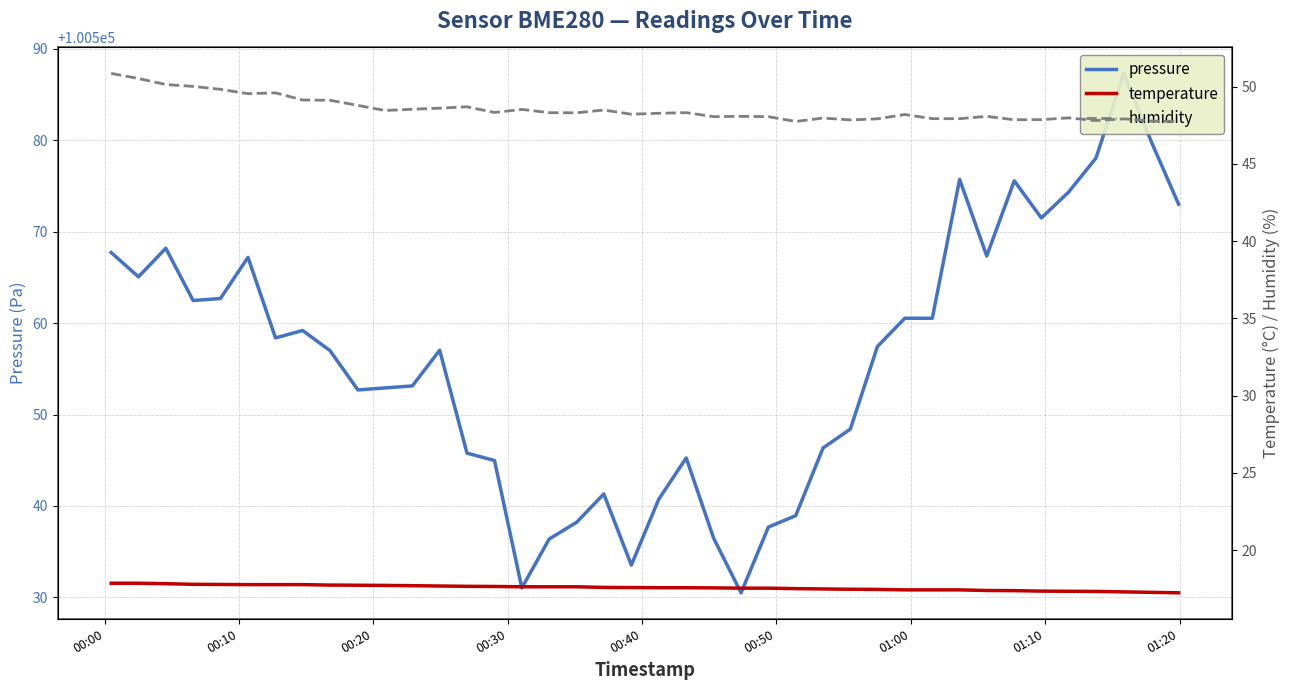

Reading right to left, transcribe all the data shown in this chart.

pressure: 100573.0	100579.8	100587.3	100578.1	100574.3	100571.5	100575.6	100567.3	100575.7	100560.5	100560.5	100557.4	100548.4	100546.3	100538.9	100537.7	100530.5	100536.4	100545.2	100540.7	100533.5	100541.3	100538.2	100536.4	100531.0	100545.0	100545.8	100557.0	100553.1	100552.9	100552.7	100557.0	100559.2	100558.4	100567.2	100562.7	100562.5	100568.2	100565.1	100567.7
temperature: 17.2	17.3	17.3	17.3	17.3	17.4	17.4	17.4	17.4	17.4	17.4	17.5	17.5	17.5	17.5	17.5	17.5	17.6	17.6	17.6	17.6	17.6	17.6	17.6	17.6	17.6	17.7	17.7	17.7	17.7	17.7	17.7	17.8	17.8	17.8	17.8	17.8	17.8	17.9	17.9
humidity: 47.8	47.8	47.9	47.8	48.0	47.9	47.9	48.1	47.9	47.9	48.2	47.9	47.9	48.0	47.8	48.1	48.1	48.1	48.3	48.3	48.2	48.5	48.3	48.3	48.5	48.3	48.7	48.6	48.5	48.5	48.8	49.1	49.1	49.6	49.5	49.8	50.0	50.1	50.5	50.9